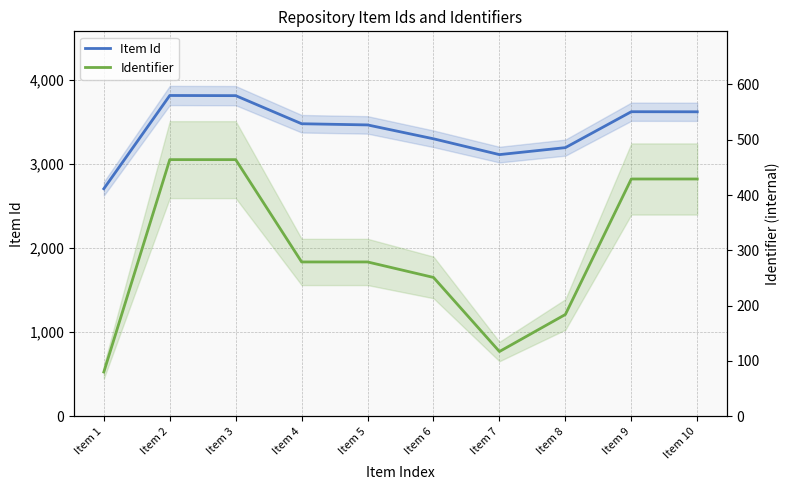

True or false: Identifier and Item Id cross at least once.

False